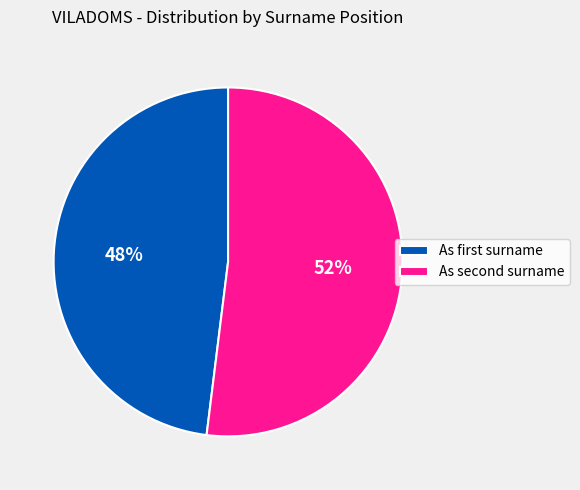

Which category has the biggest portion of the pie?

As second surname